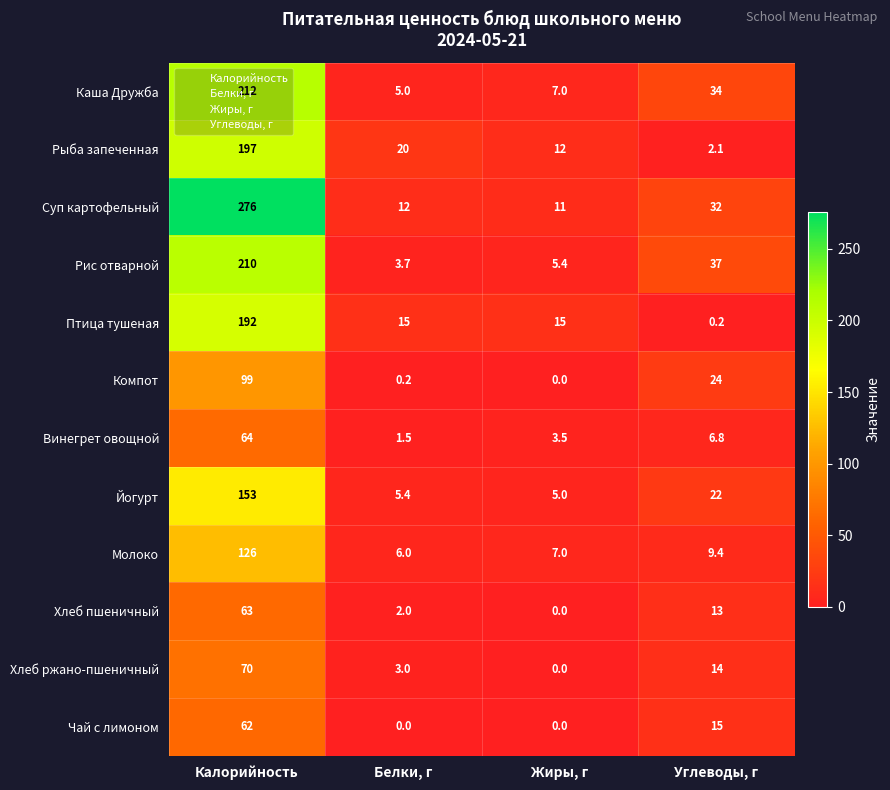

Where does the Рис отварной series first go above 37?

Калорийность